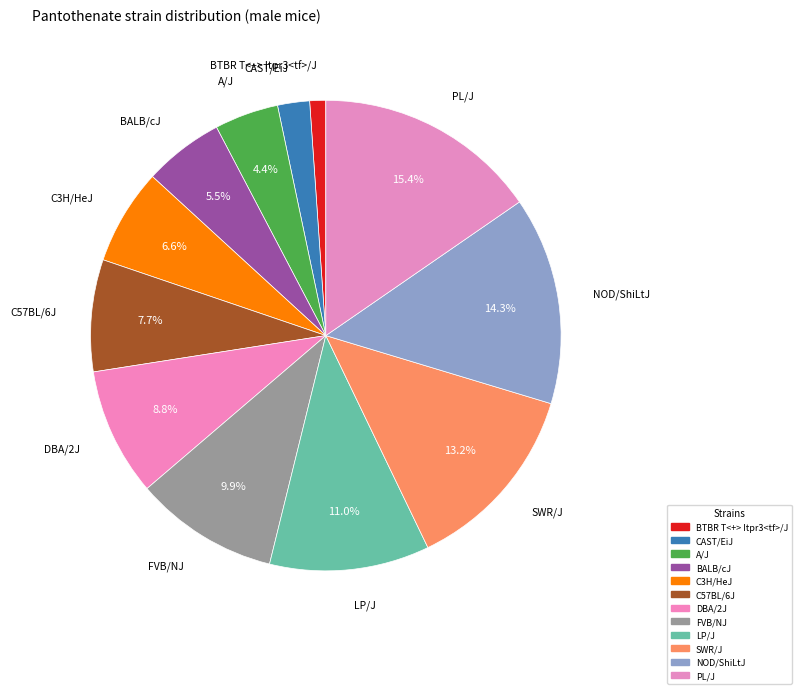

How many segments does this pie chart have?

12